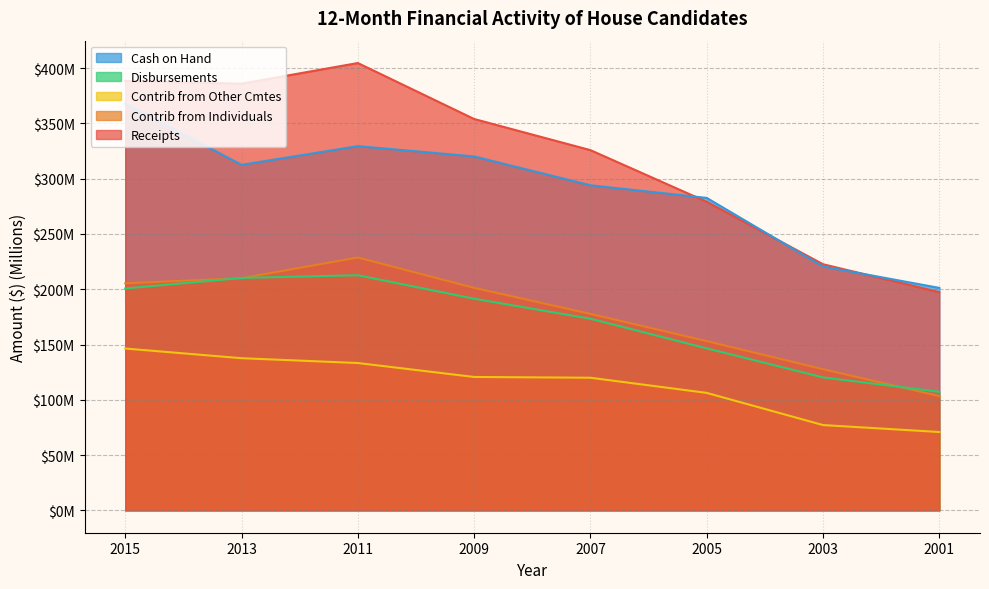

Reading left to right, what are all the values shown in this chart?

Receipts: 388.4	386.0	404.6	354.0	325.8	279.1	222.6	197.4
Contrib from Individuals: 205.4	210.0	228.8	201.3	177.8	153.1	127.7	103.4
Contrib from Other Cmtes: 146.4	137.6	133.3	120.7	120.0	106.3	77.1	70.9
Disbursements: 200.7	210.2	212.7	191.4	173.3	146.5	120.3	107.3
Cash on Hand: 368.1	312.5	329.4	320.1	294.1	282.6	220.6	201.2